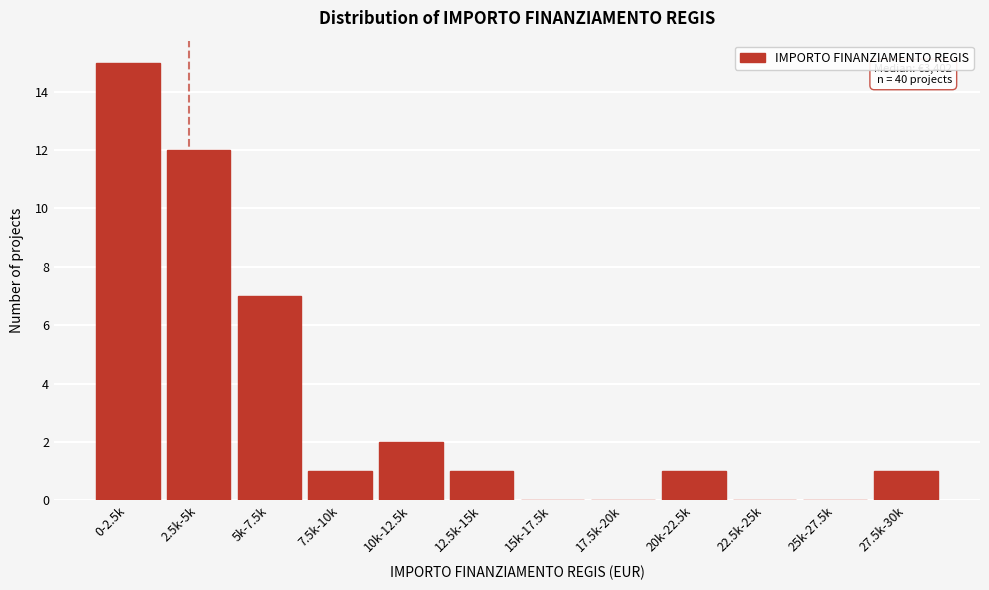

Reading left to right, extract all data points from this chart.

0-2.5k=15	2.5k-5k=12	5k-7.5k=7	7.5k-10k=1	10k-12.5k=2	12.5k-15k=1	15k-17.5k=0	17.5k-20k=0	20k-22.5k=1	22.5k-25k=0	25k-27.5k=0	27.5k-30k=1